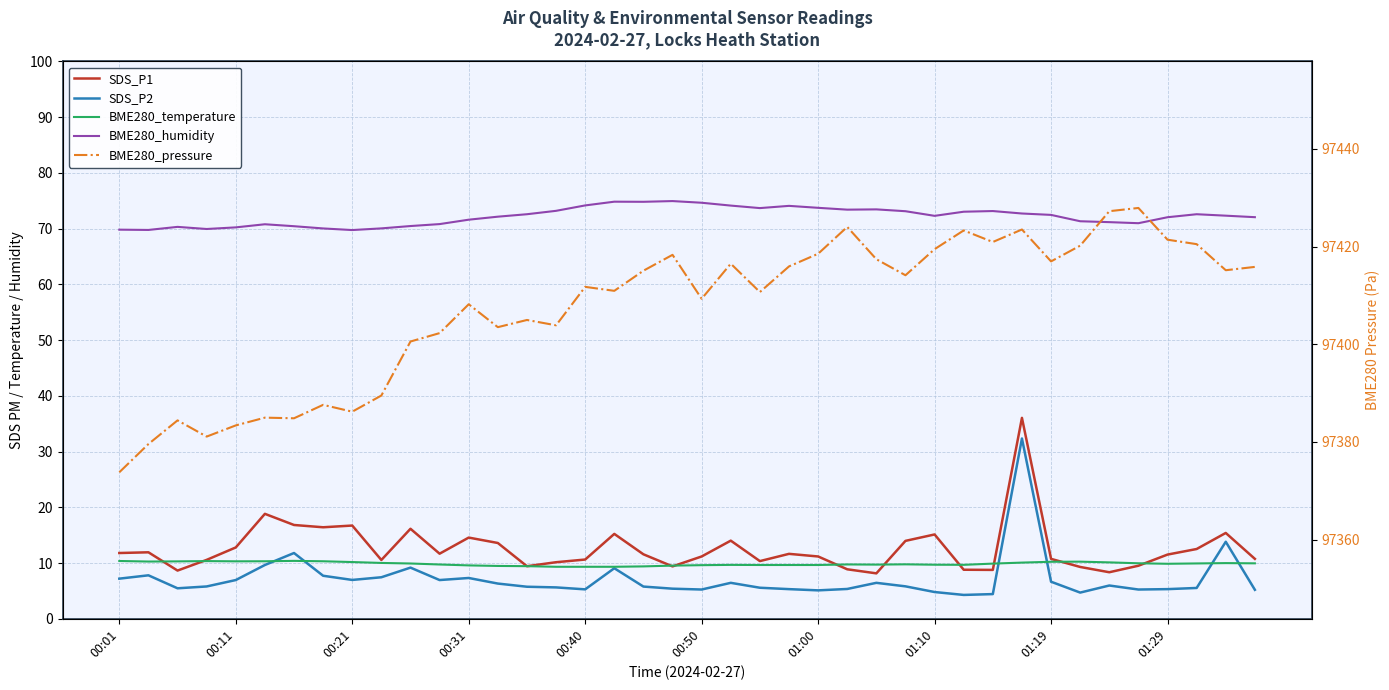

Is it true that BME280_humidity equals 22.5 at 00:21?

False